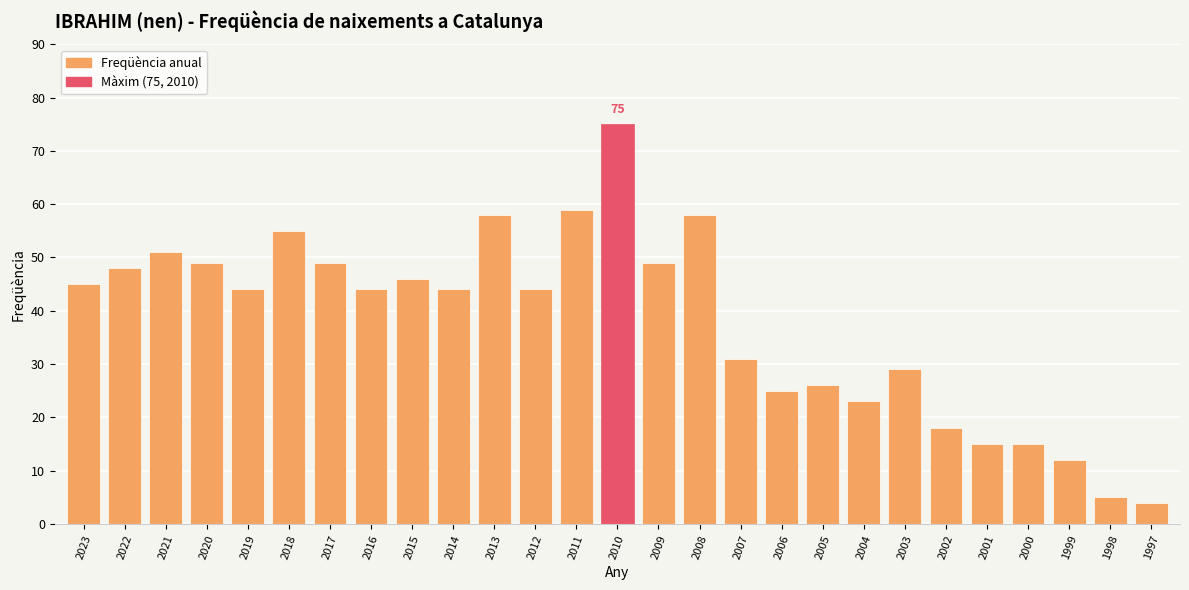

What is the sum of all values?

1021